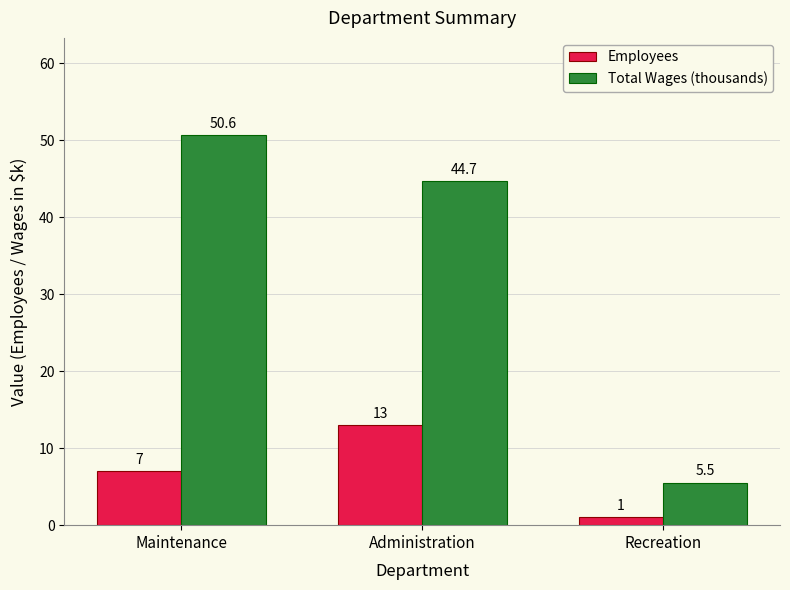

Where is Employees nearest to the value 7?

Maintenance